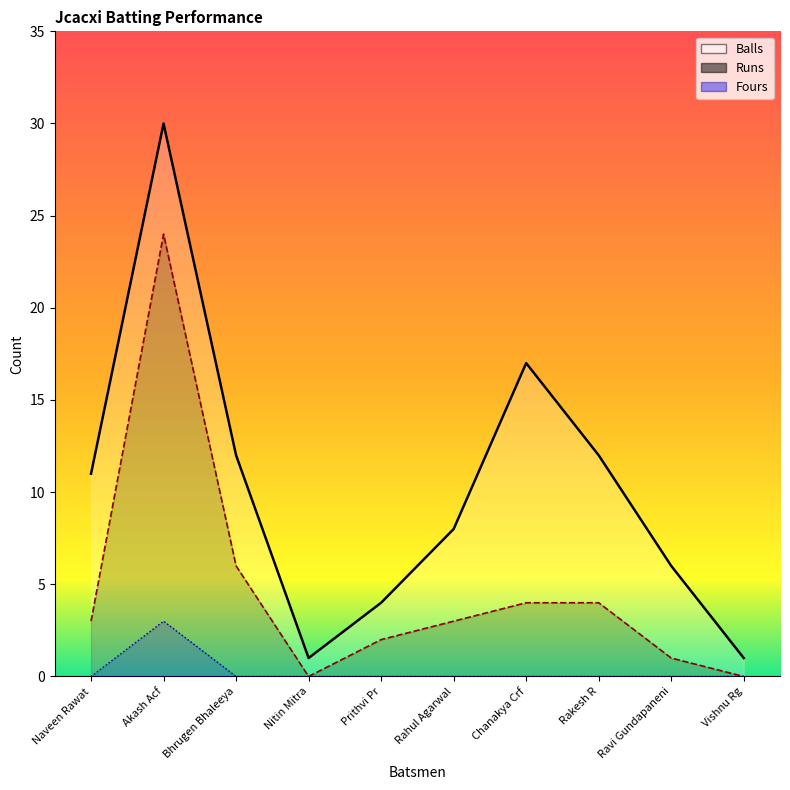

Reading left to right, list all the values displayed in this chart.

Runs: Naveen Rawat=3	Akash Acf=24	Bhrugen Bhaleeya=6	Nitin Mitra=0	Prithvi Pr=2	Rahul Agarwal=3	Chanakya Crf=4	Rakesh R=4	Ravi Gundapaneni=1	Vishnu Rg=0
Balls: Naveen Rawat=11	Akash Acf=30	Bhrugen Bhaleeya=12	Nitin Mitra=1	Prithvi Pr=4	Rahul Agarwal=8	Chanakya Crf=17	Rakesh R=12	Ravi Gundapaneni=6	Vishnu Rg=1
Fours: Naveen Rawat=0	Akash Acf=3	Bhrugen Bhaleeya=0	Nitin Mitra=0	Prithvi Pr=0	Rahul Agarwal=0	Chanakya Crf=0	Rakesh R=0	Ravi Gundapaneni=0	Vishnu Rg=0